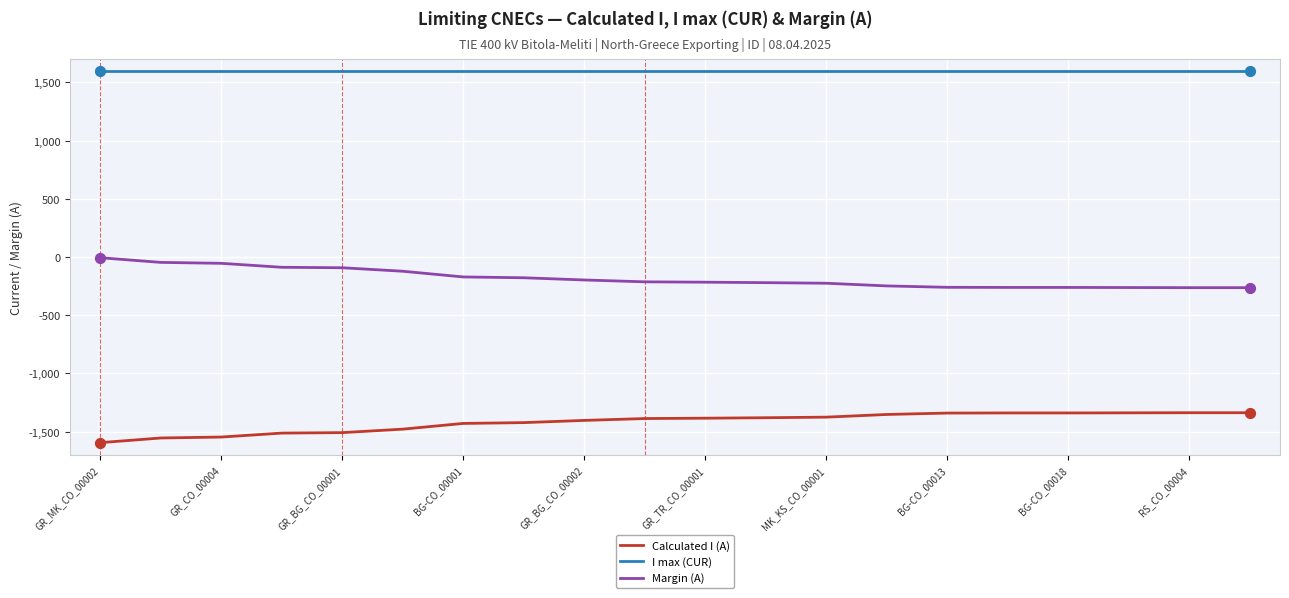

At how many categories does at least one series exceed 1370?

20